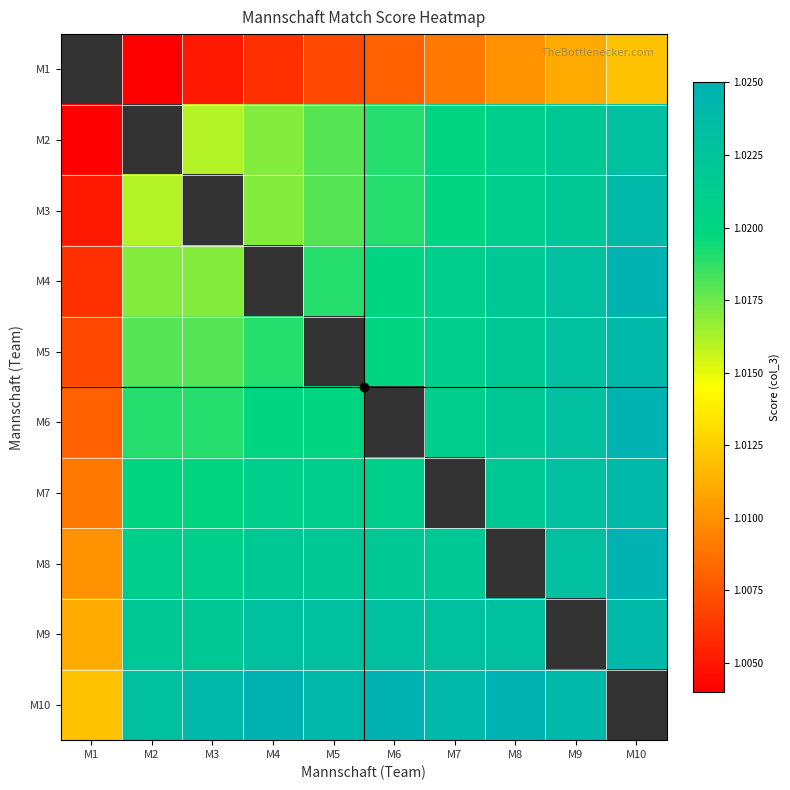

The value of M9 at M3 is 1.5. True or false?

False